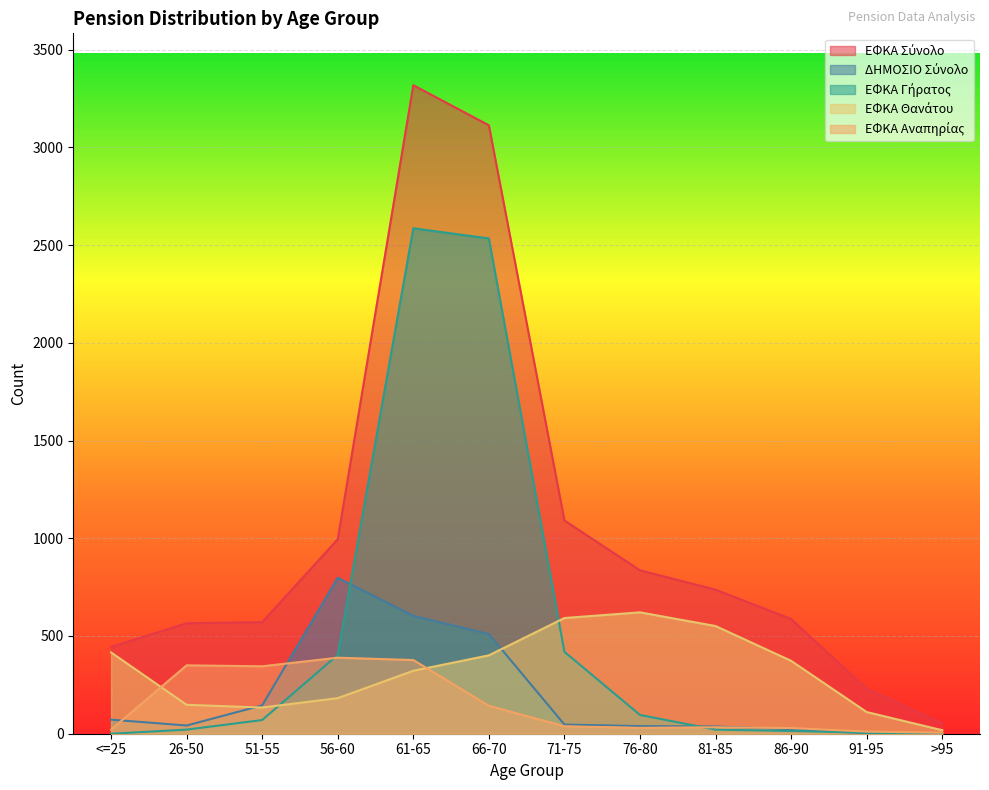

Rank the series by their maximum value, from highest to lowest.

ΕΦΚΑ Σύνολο, ΕΦΚΑ Γήρατος, ΔΗΜΟΣΙΟ Σύνολο, ΕΦΚΑ Θανάτου, ΕΦΚΑ Αναπηρίας